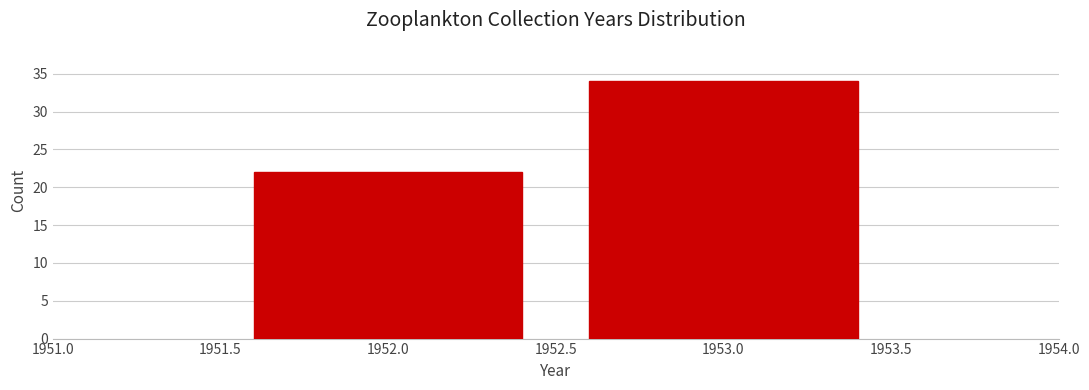

Reading left to right, transcribe this chart: for each bar, give the range it covers on the x-axis and its height. The values are not printed on the chart, so give them approximately, as read against the axis.

1951.5 to 1952.5: 22
1952.5 to 1953.5: 34